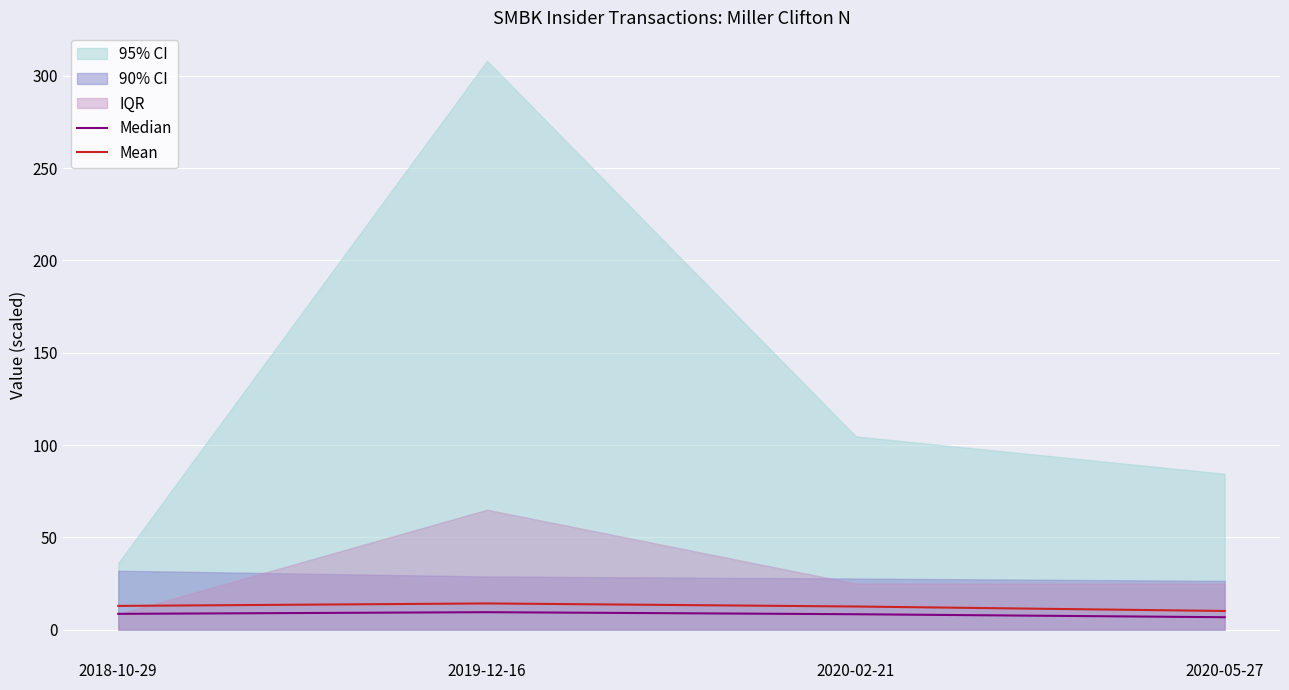

True or false: Median and Mean cross at least once.

False